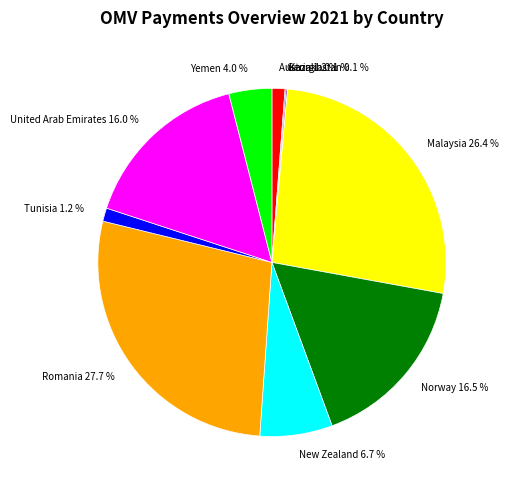

What portion of the pie excludes Malaysia 26.4 %?

73.6%